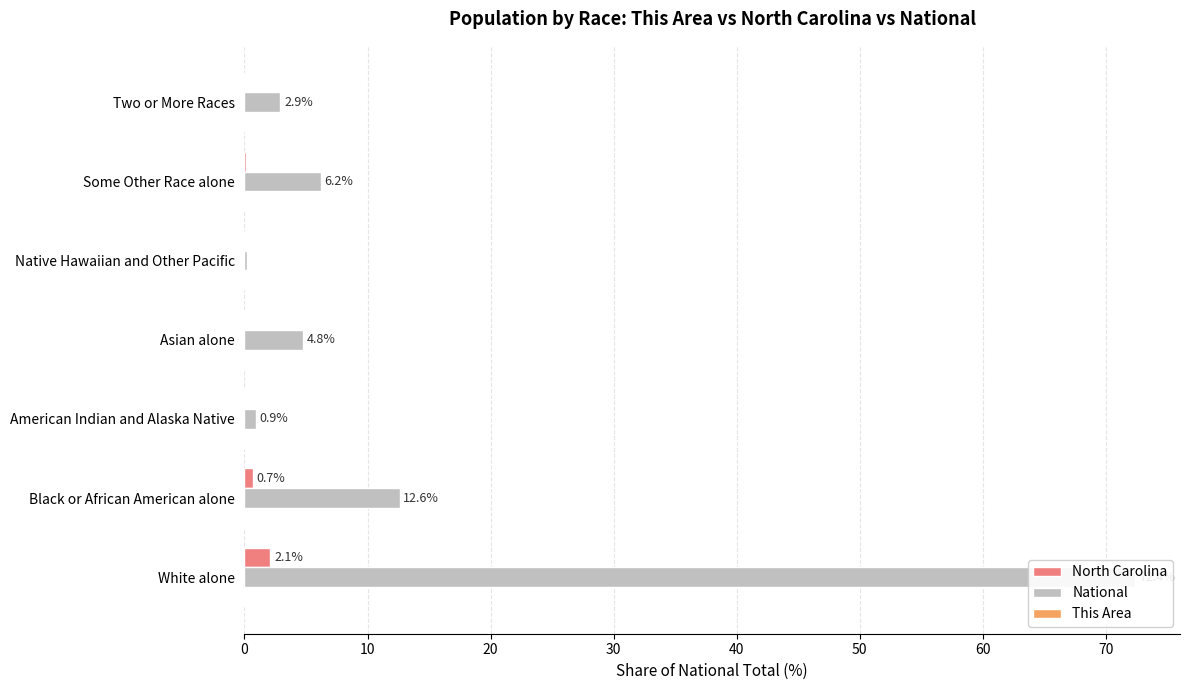

Does the chart contain any negative values?

No